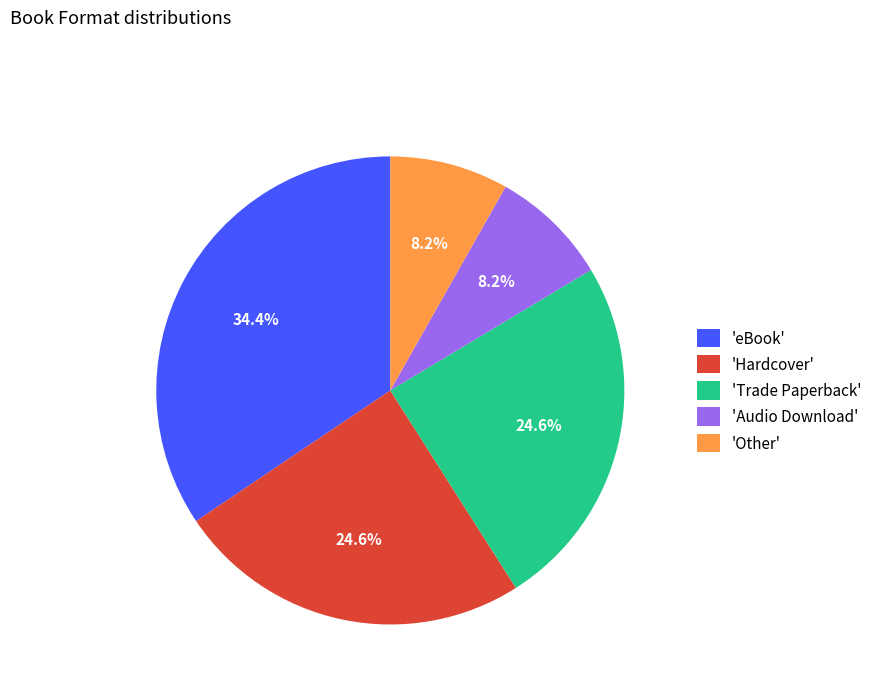

Approximately how many times larger is the value at 'Hardcover' compared to 'Trade Paperback'?

1.0